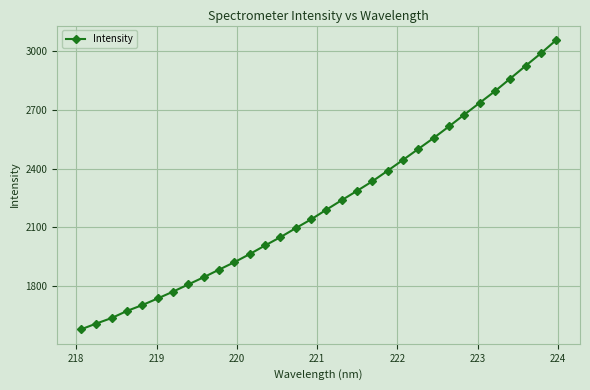

What is the value of the 3rd point from the left?

1637.8